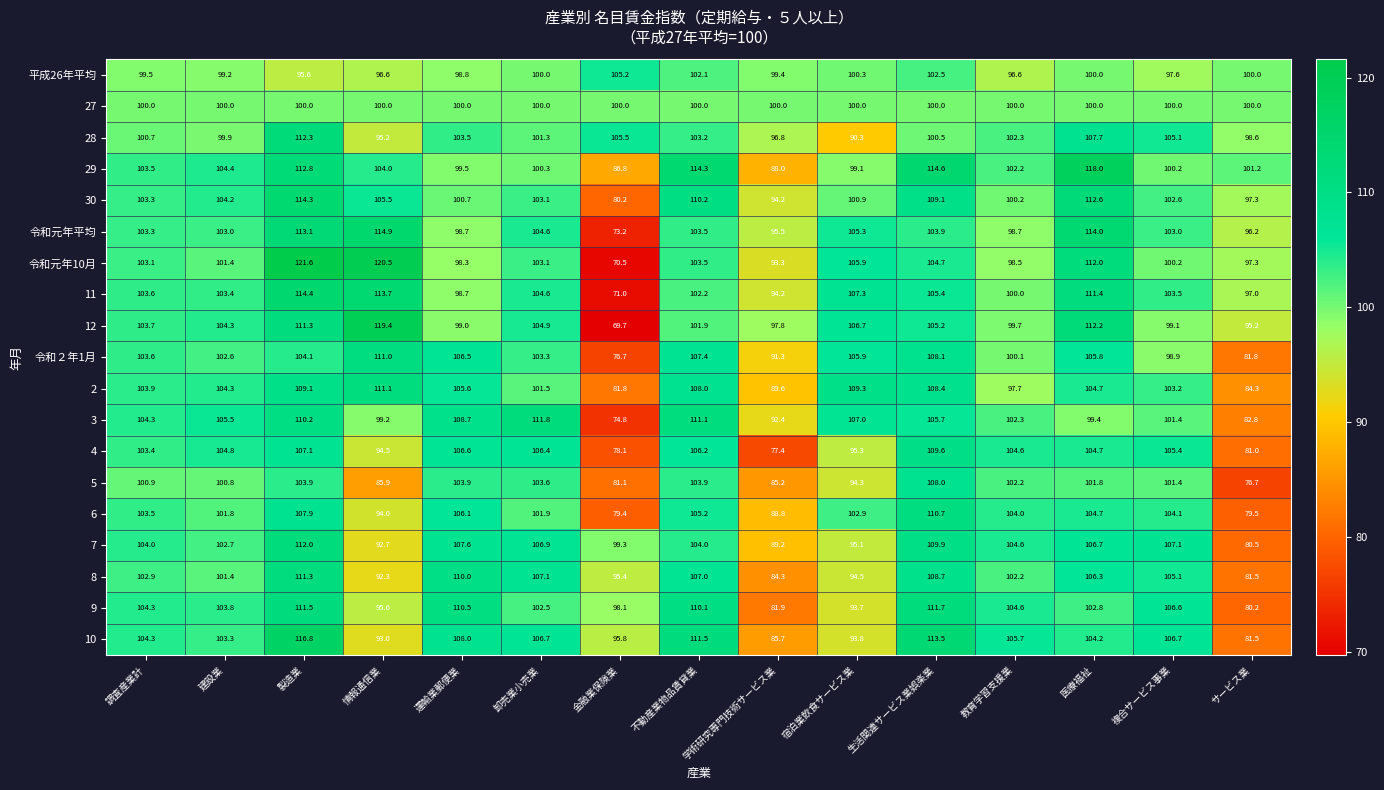

Between 生活関連サービス業娯楽業 and 医療福祉, which series saw the biggest shift?

令和元年平均